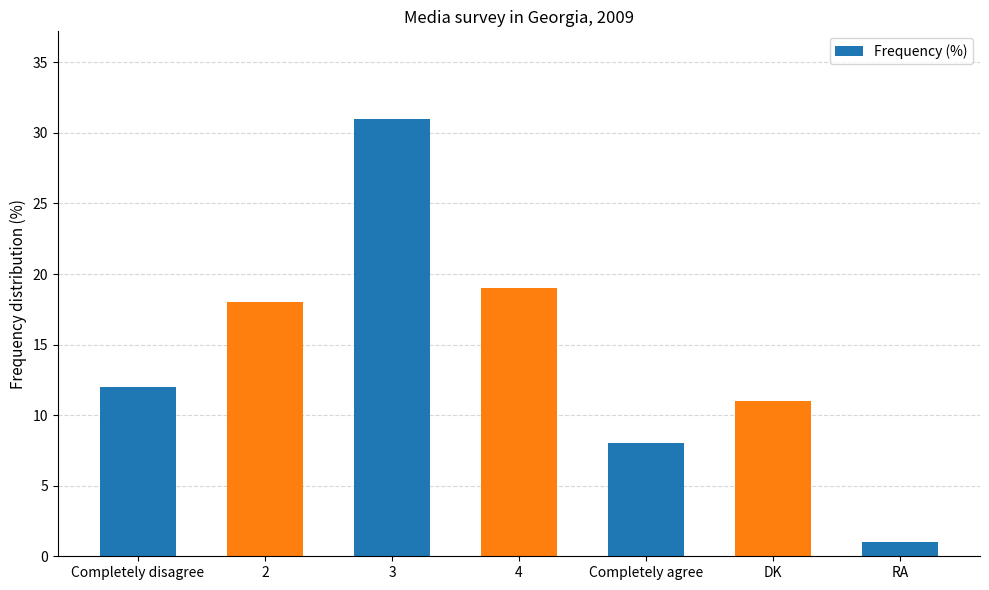

Is it true that the value at 4 is 30?

False